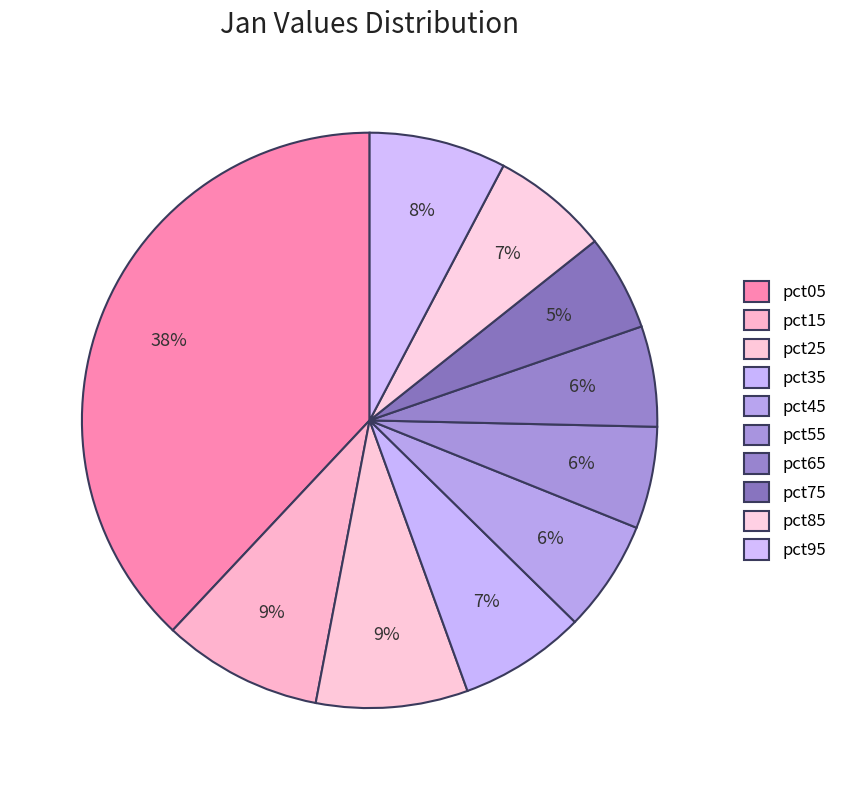

What percentage is the pct15 slice, to the nearest percent?

9%